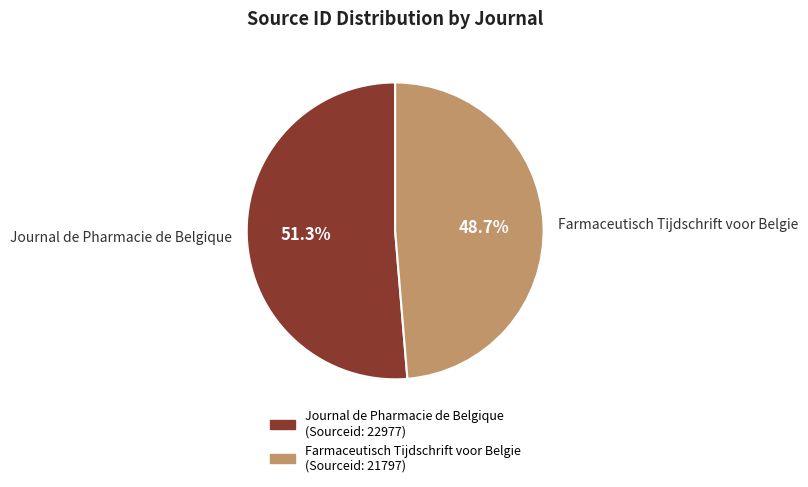

Which slice is the largest?

Journal de Pharmacie de Belgique